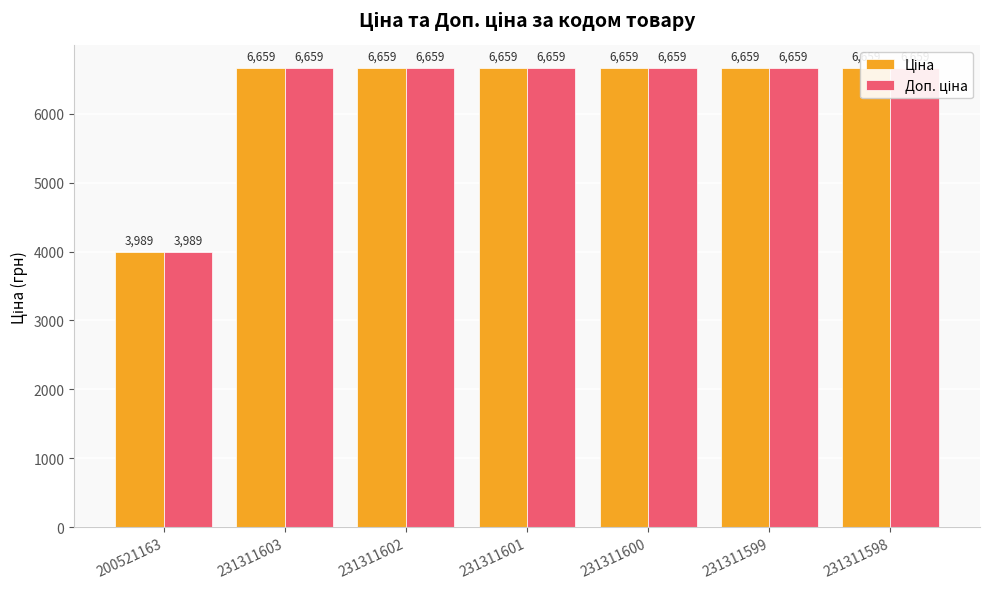

What is the difference between the Доп. ціна values at 231311600 and 200521163?

2669.9